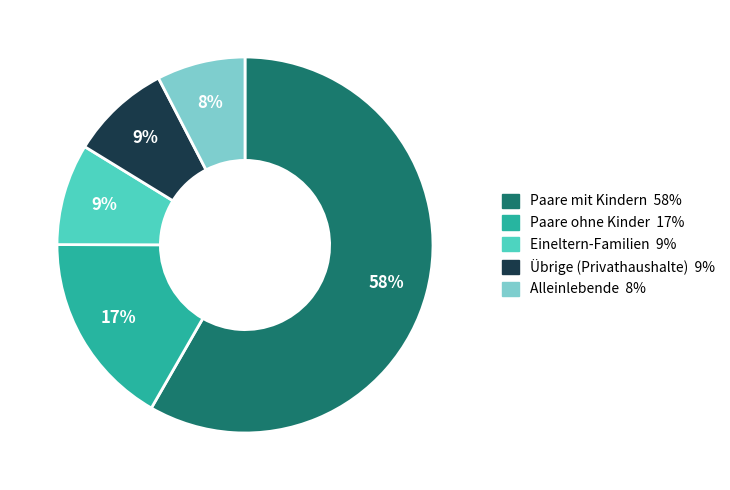

Does any single category account for the majority?

Yes